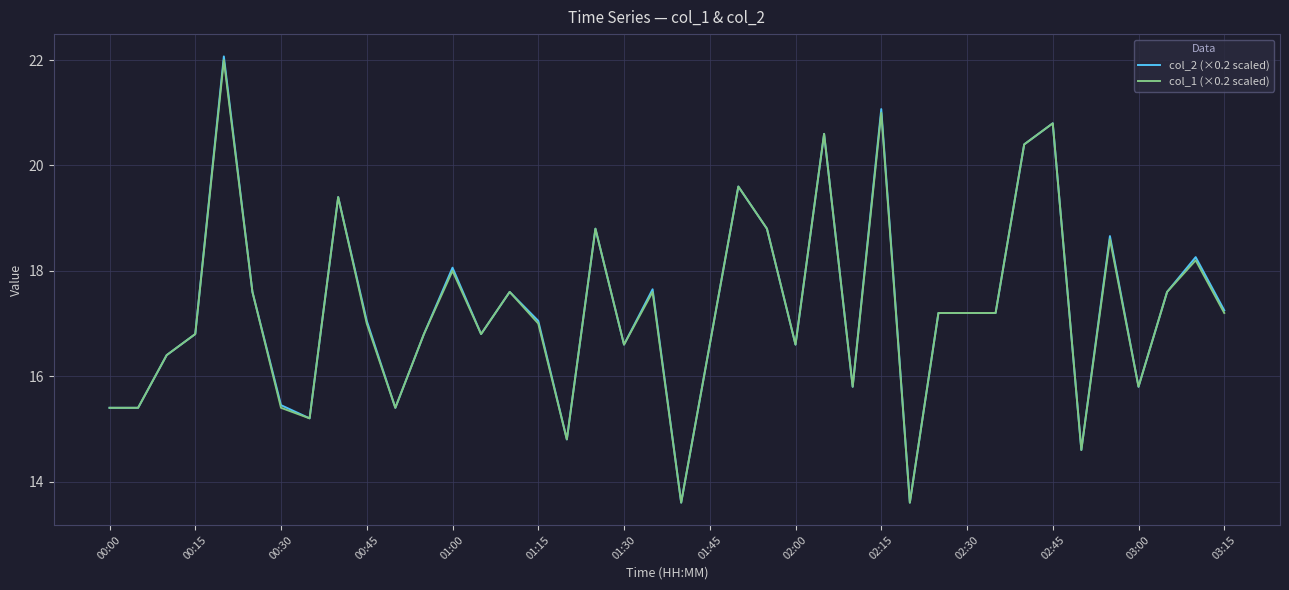

What is the smallest value displayed?

13.6